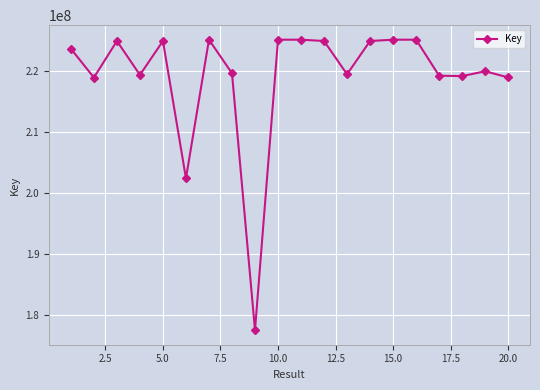

What is the value of the 5th point from the left?

224965126